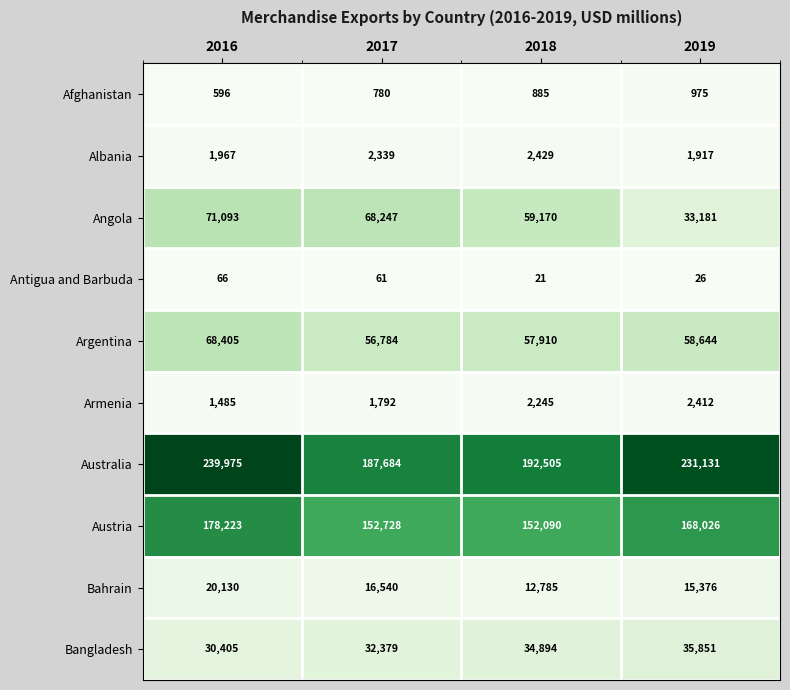

What is the maximum value shown in the chart?

239975